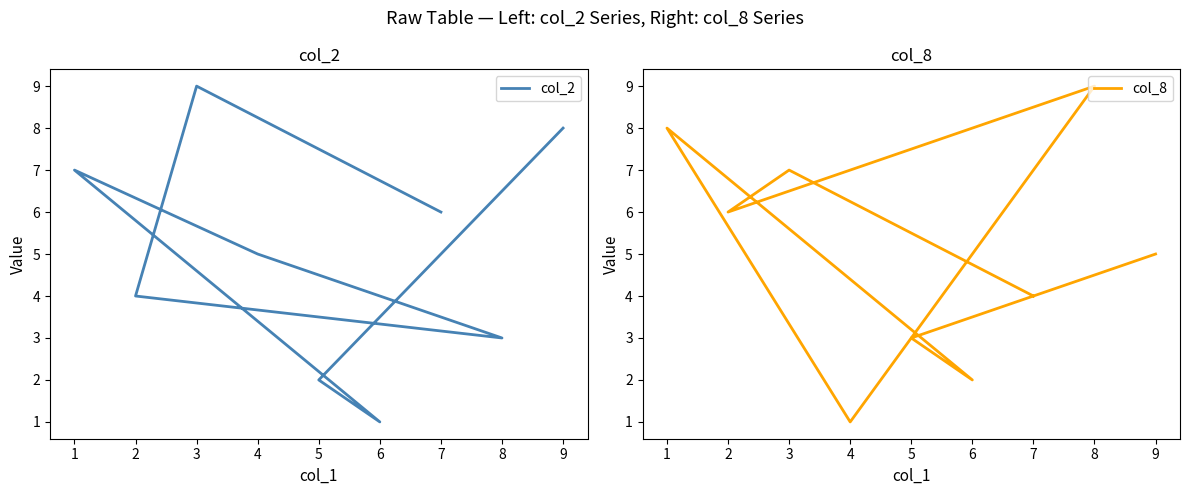

At how many categories does at least one series exceed 7?

4